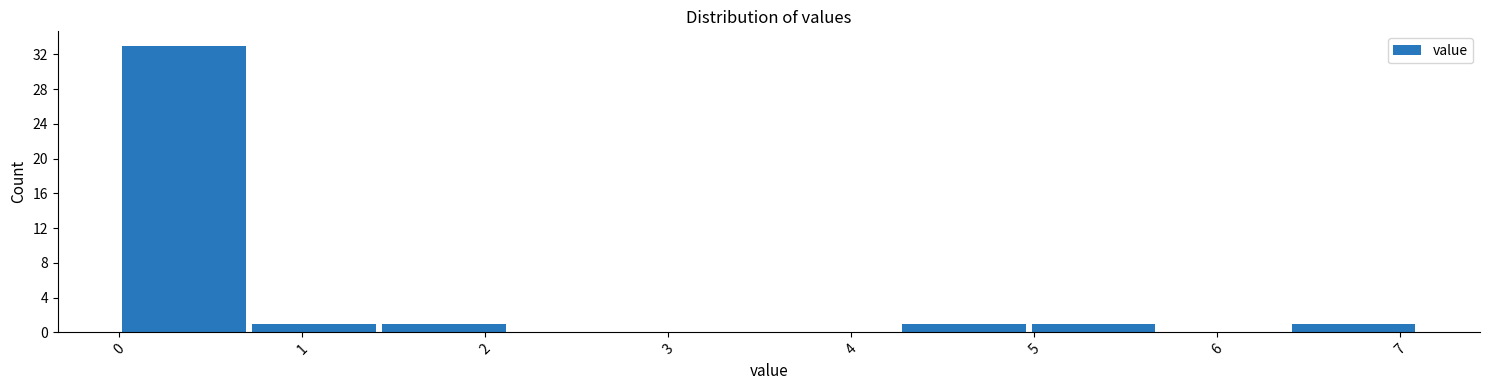

What is the height of the bar covering 4.97 to 5.68 on the x-axis? Neither the bar edges nor the heights are printed on the chart, so give them approximately, as read against the axes.

1